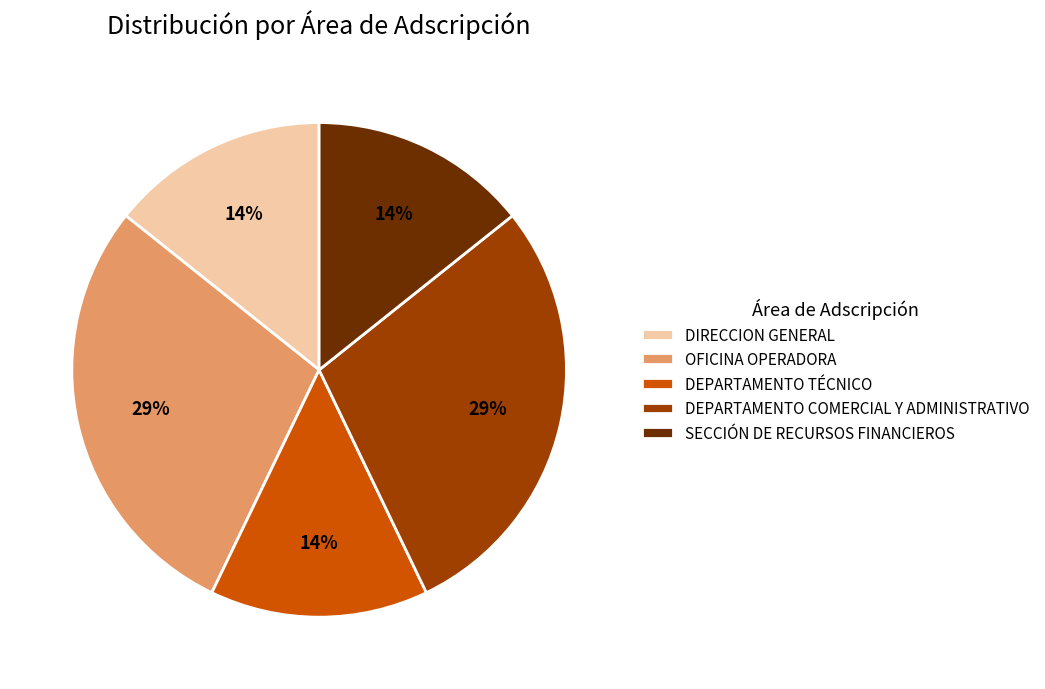

Approximately how many times larger is the value at SECCIÓN DE RECURSOS FINANCIEROS compared to DEPARTAMENTO TÉCNICO?

1.0